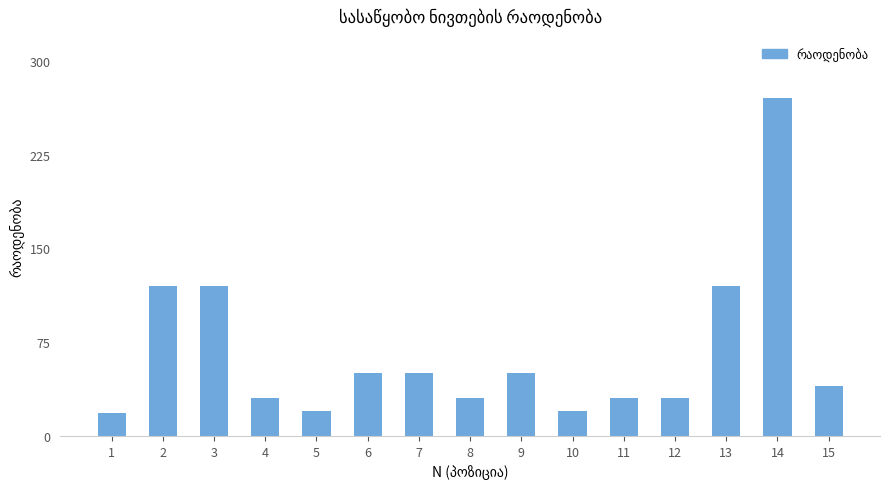

The value at 10 is 20. True or false?

True